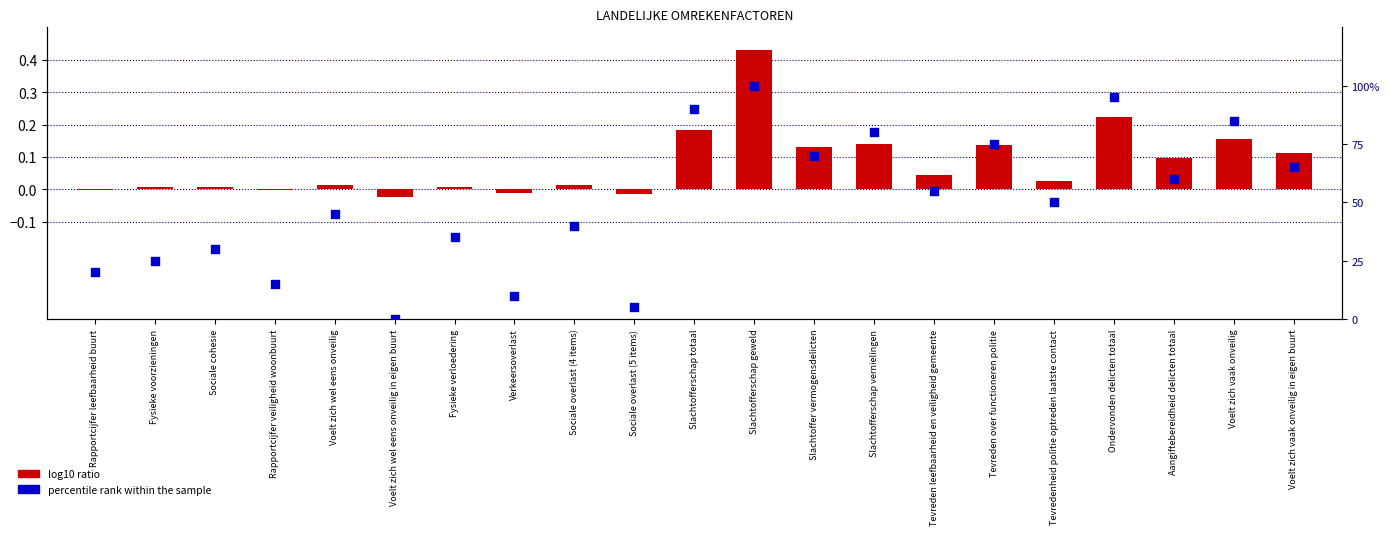

At which category is the sum across all series the highest?

Slachtofferschap geweld